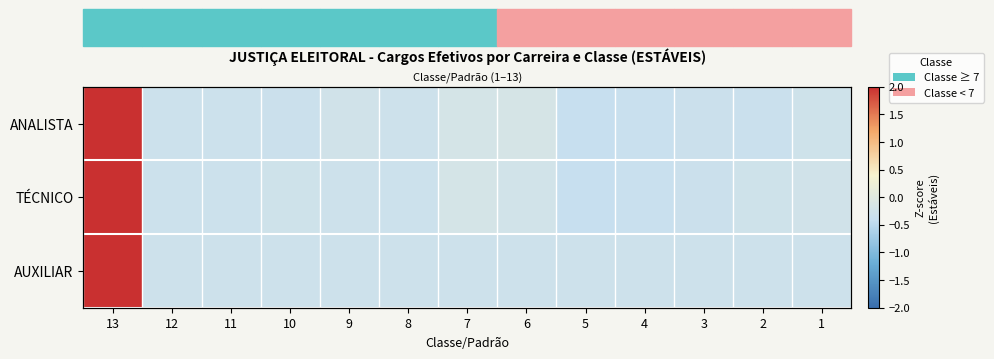

What is the difference between the ANALISTA values at 12 and 13?

3.8